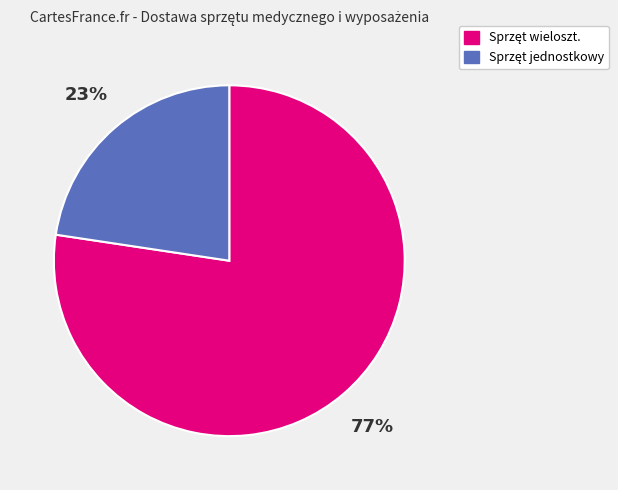

Is there a majority slice in this chart?

Yes